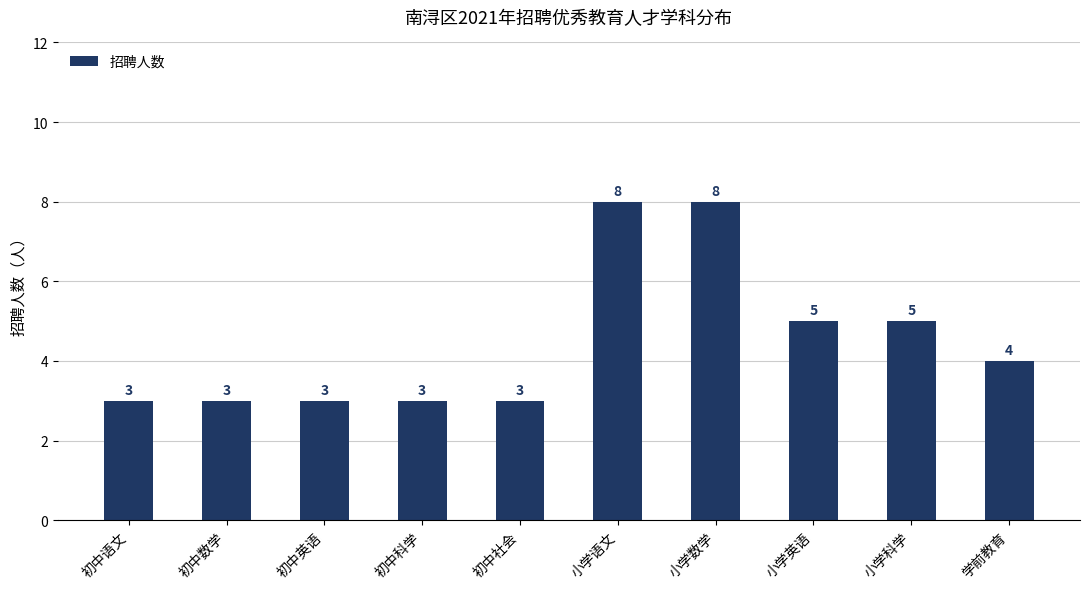

How many categories are shown in the chart?

10